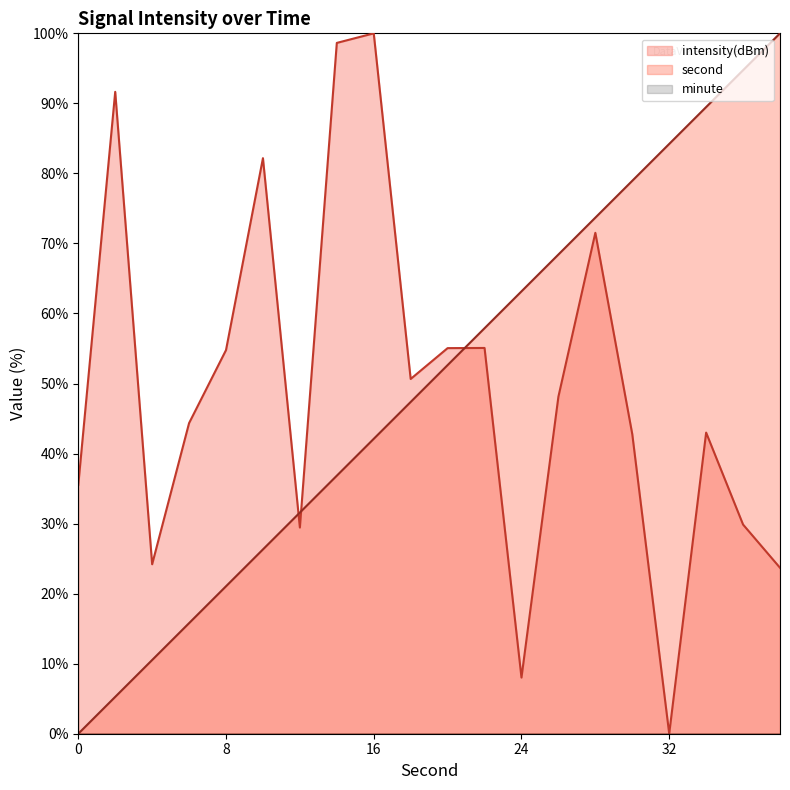

True or false: intensity(dBm) has a value of 30.3 at 32.

False